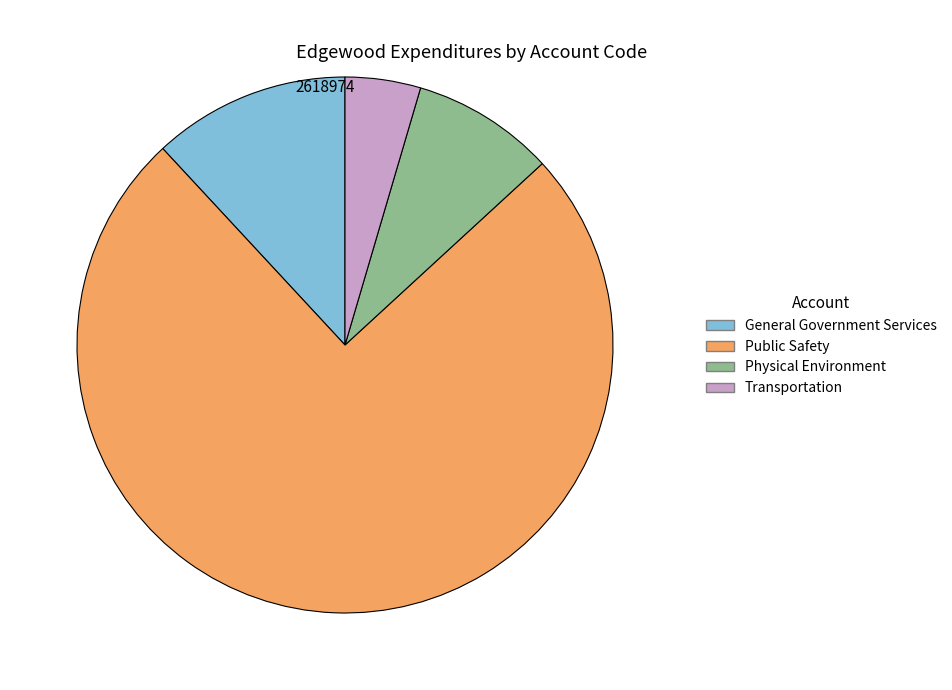

How many slices are in this pie chart?

4